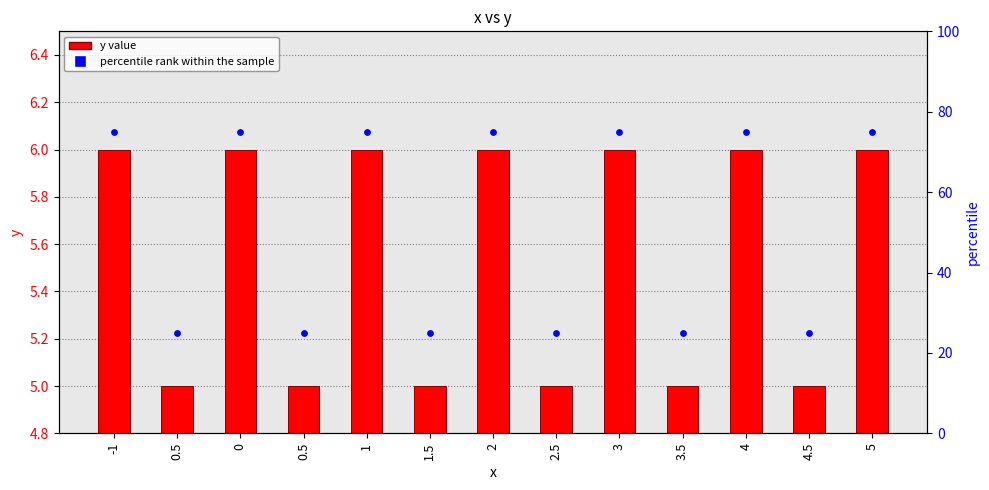

Which series contains the lowest Y value?

y value